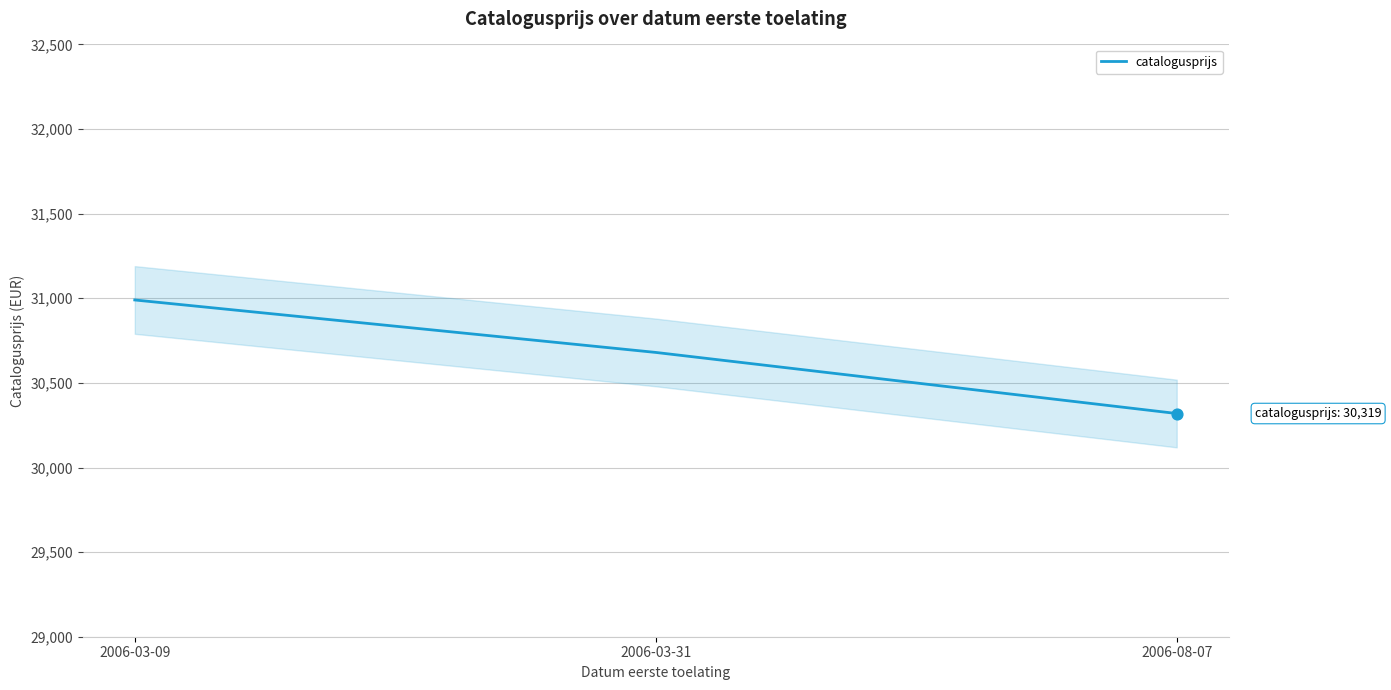

Between 2006-08-07 and 2006-03-31, which is larger?

2006-03-31